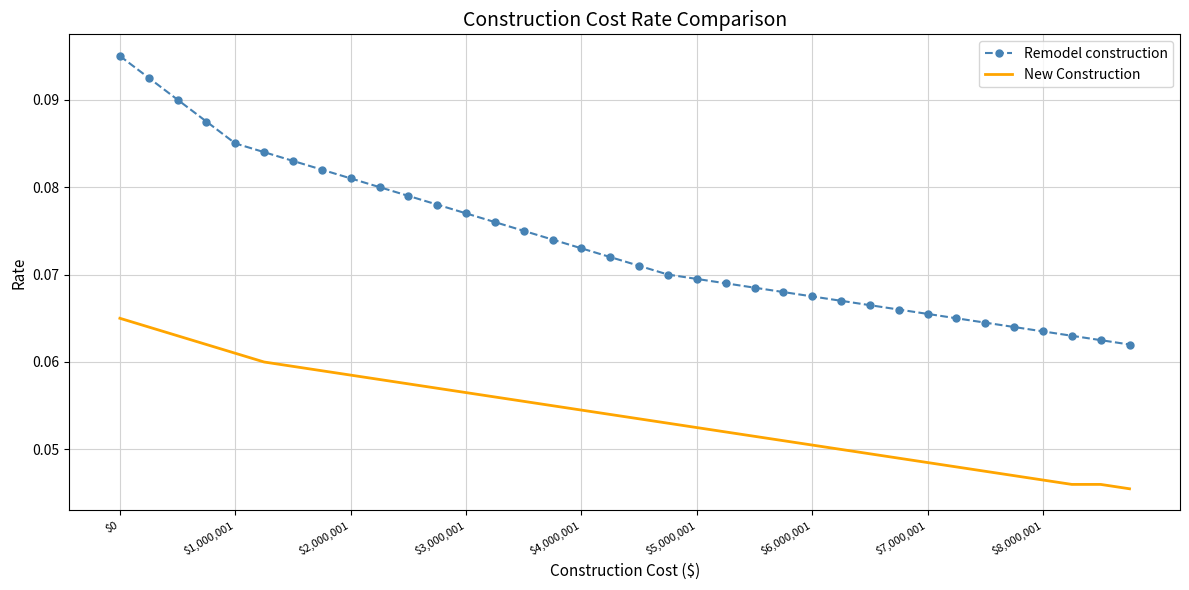

True or false: Remodel construction and New Construction cross at least once.

False